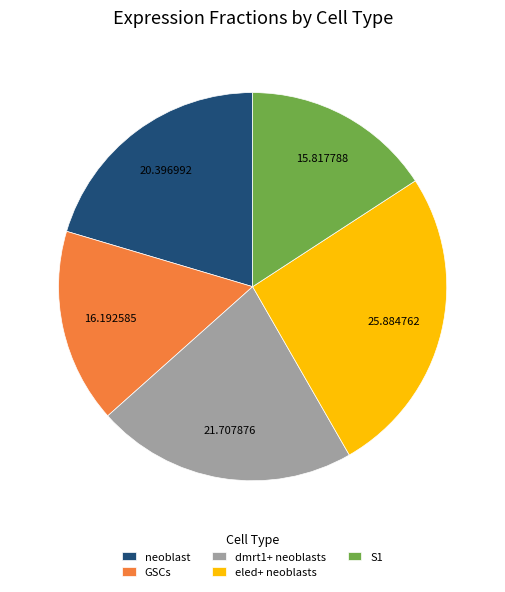

Which has a higher value, dmrt1+ neoblasts or GSCs?

dmrt1+ neoblasts